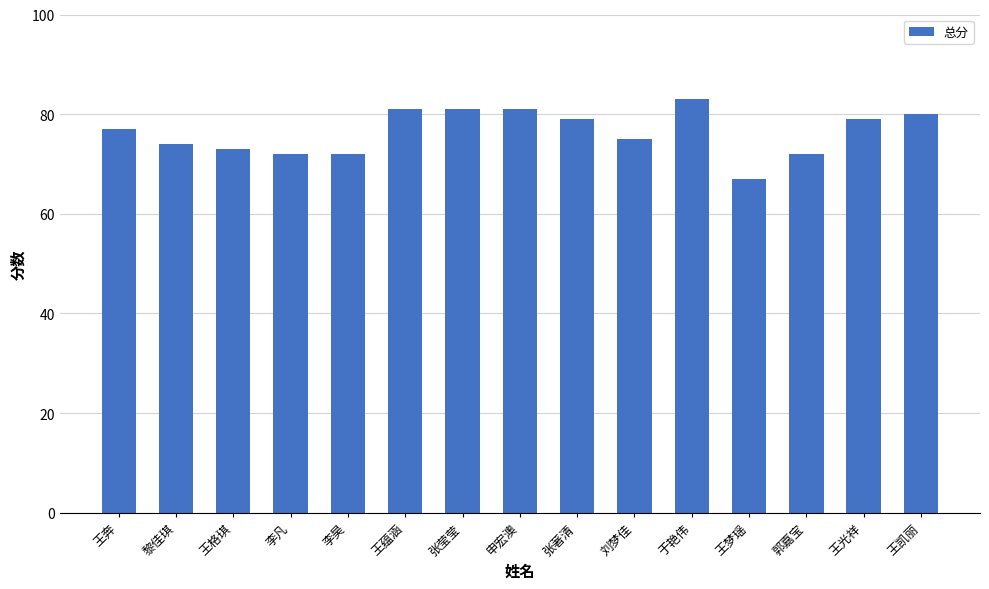

What is the label of the 11th bar from the left?

于艳伟